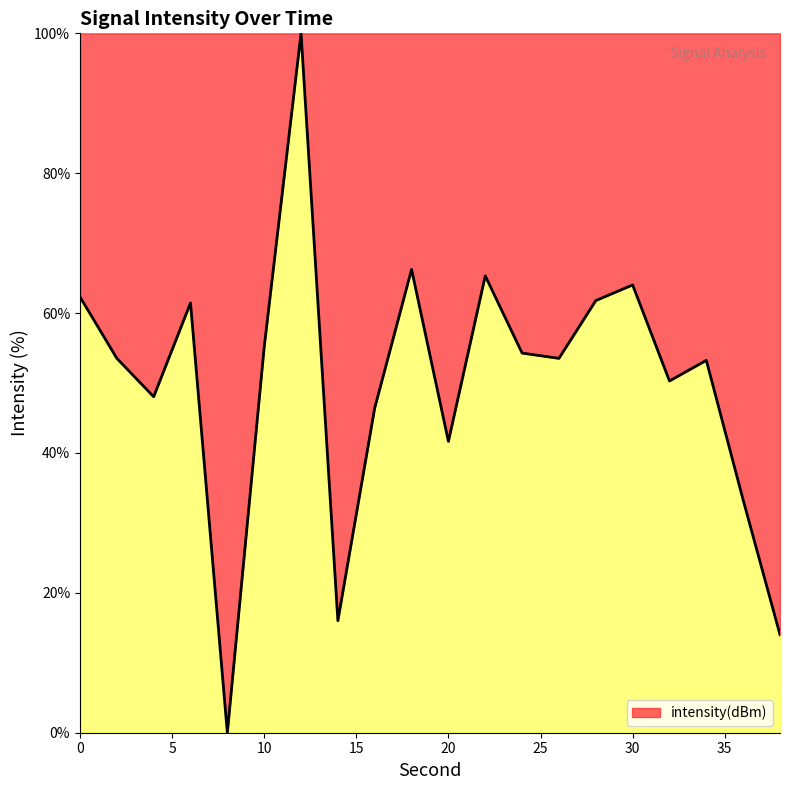

What is the greatest value displayed?

100.0